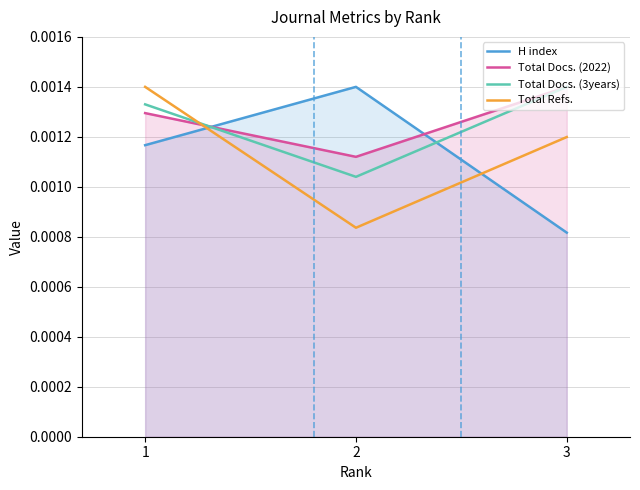

The Total Refs. series shows 0.0 at 1. True or false?

True